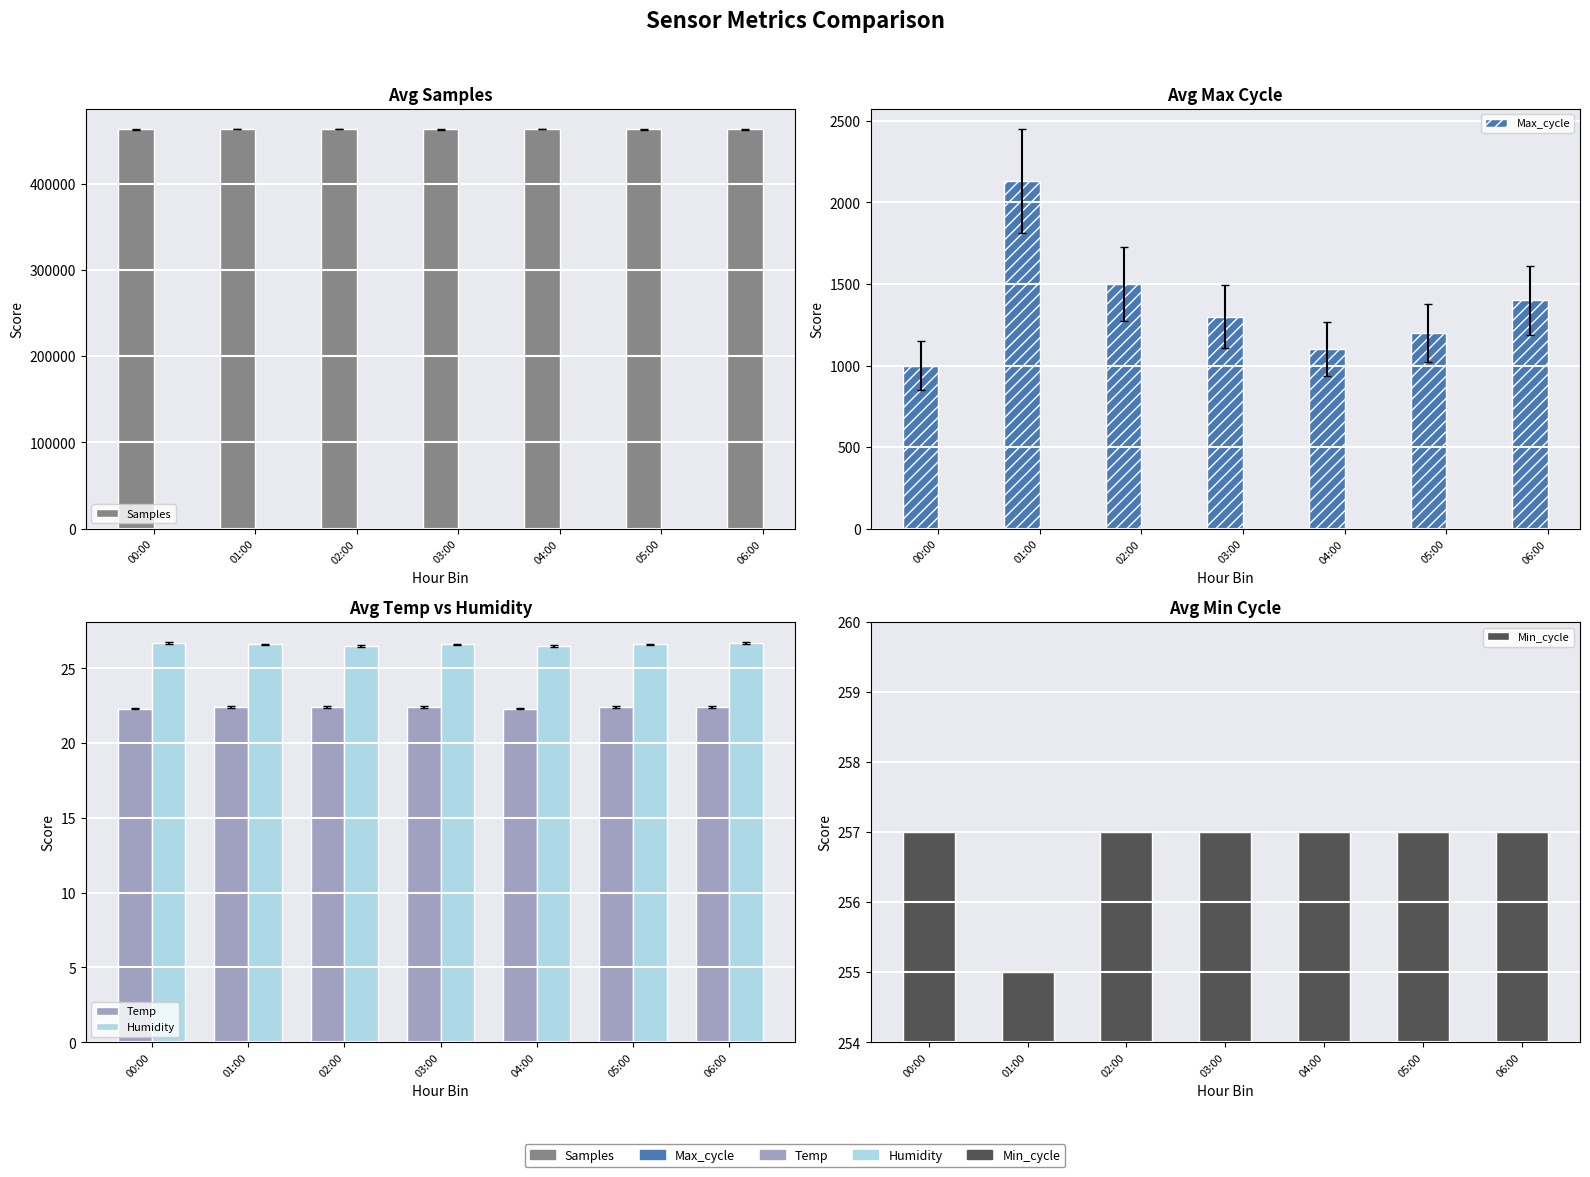

At 01:00, list the series in order from smallest to largest.

Temp, Humidity, Min_cycle, Max_cycle, Samples